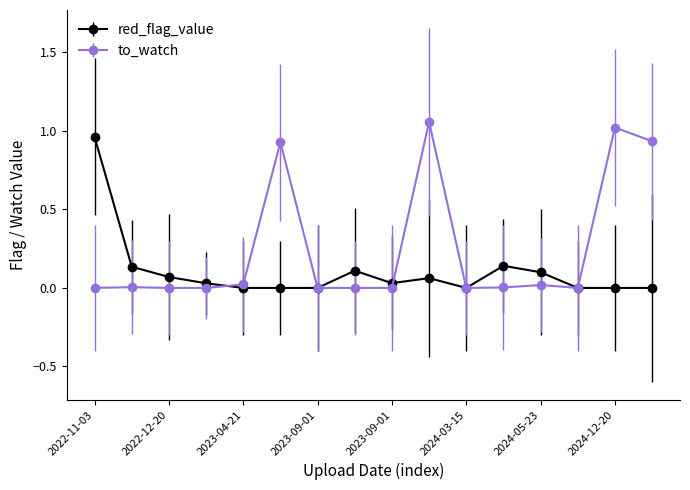

Rank the series by their average value, from lowest to highest.

red_flag_value, to_watch